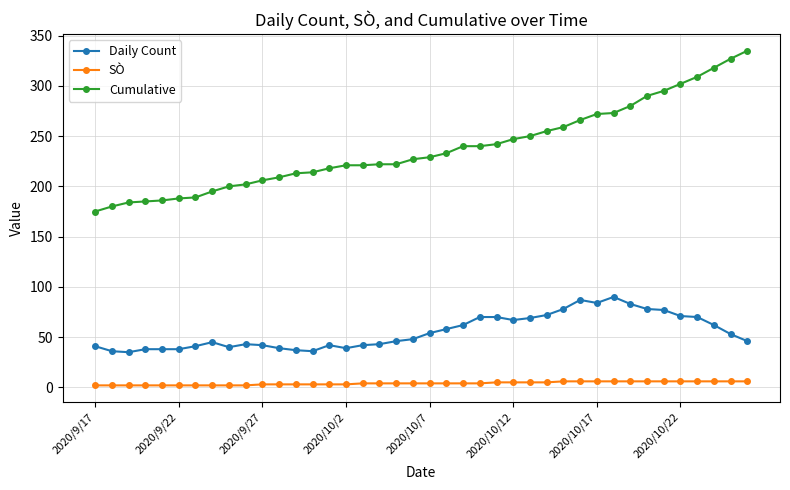

What is the minimum value shown in the chart?

2